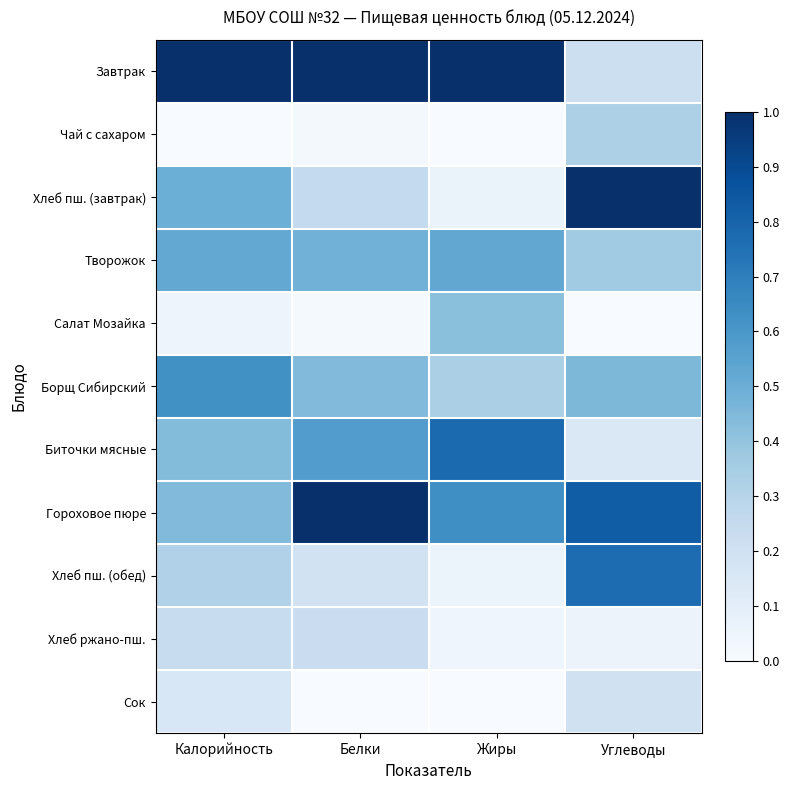

At which category is the sum across all series the highest?

Углеводы